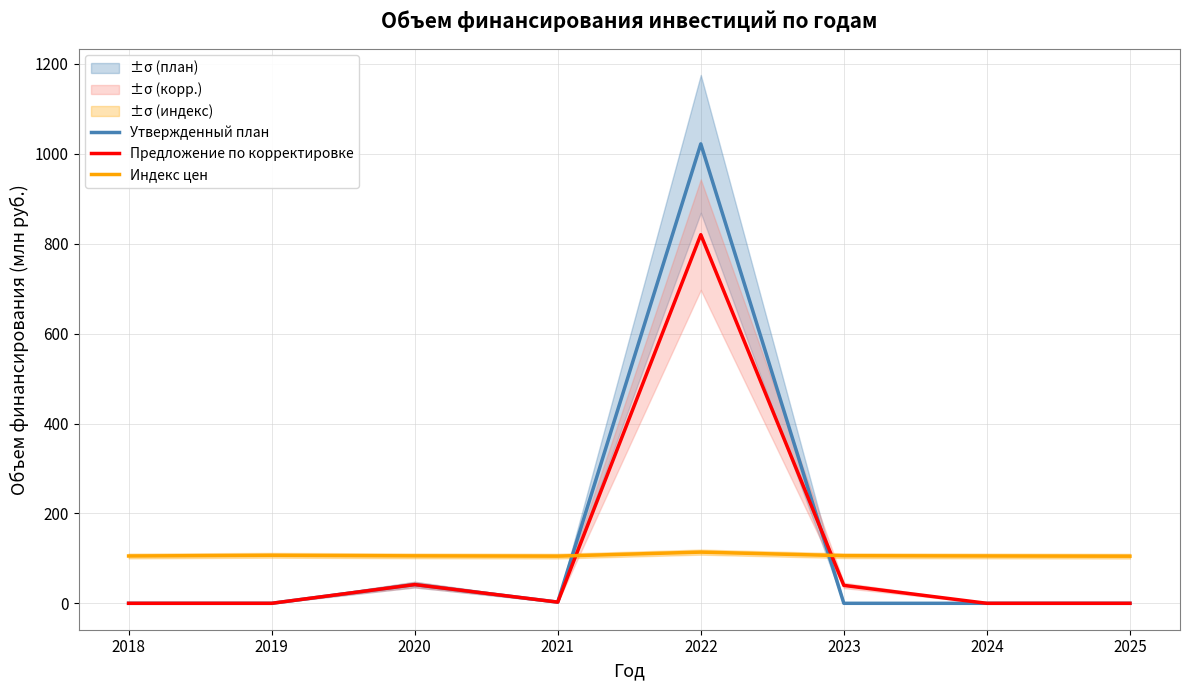

How many series are shown in this chart?

3